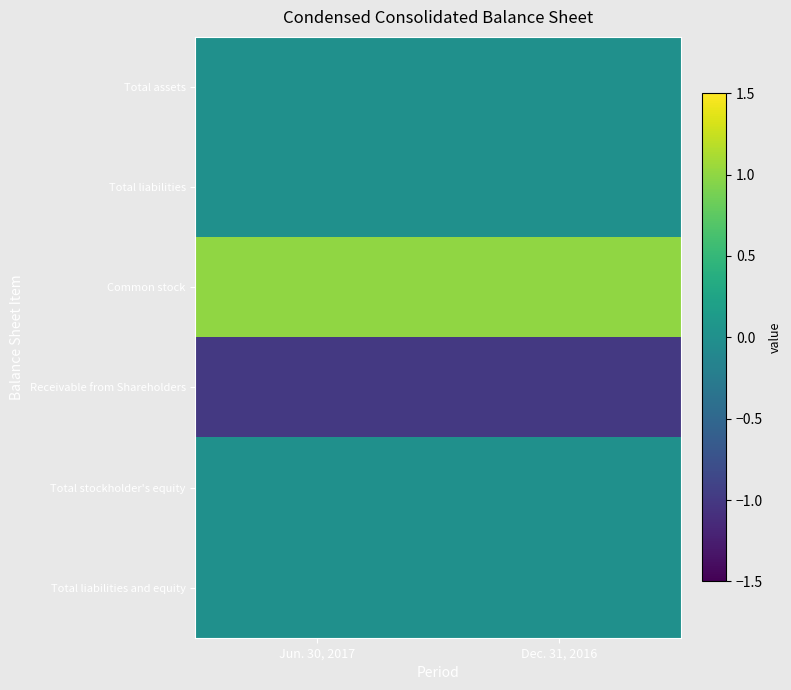

Which has a higher value, Dec. 31, 2016 or Jun. 30, 2017?

Dec. 31, 2016